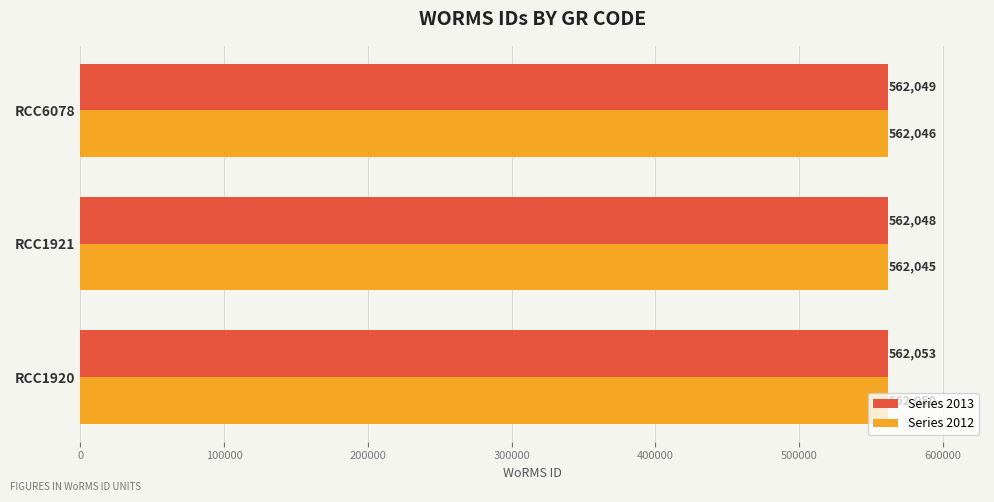

List the series in order of their peak value, highest first.

Series 2013, Series 2012